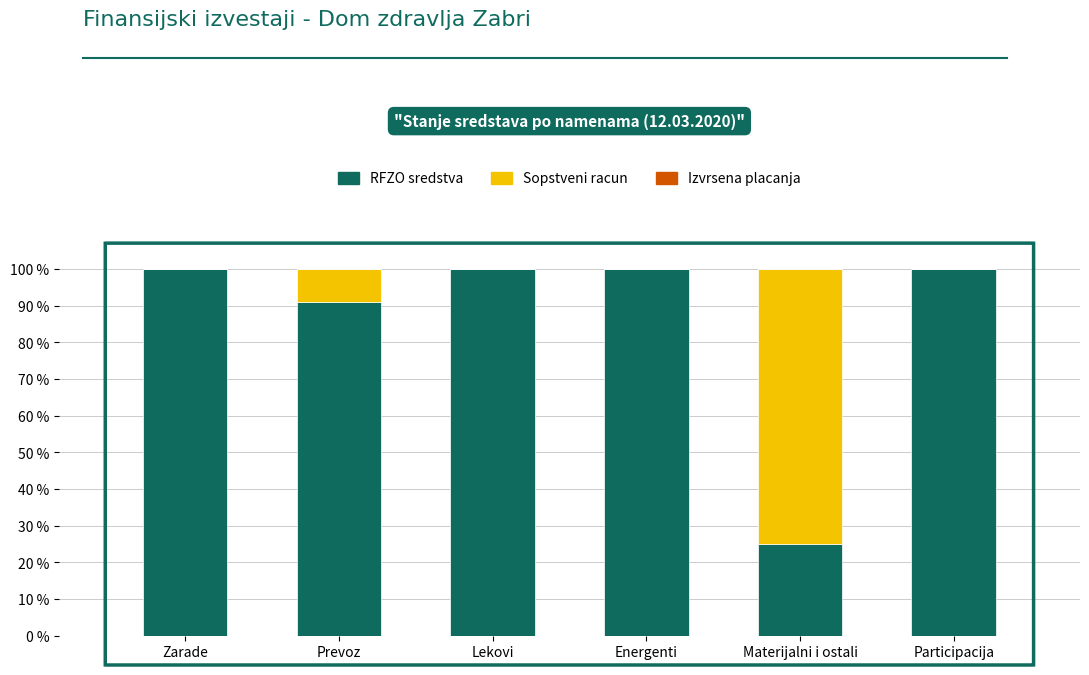

What is the sum of the RFZO sredstva values at Prevoz and Lekovi?

190.9